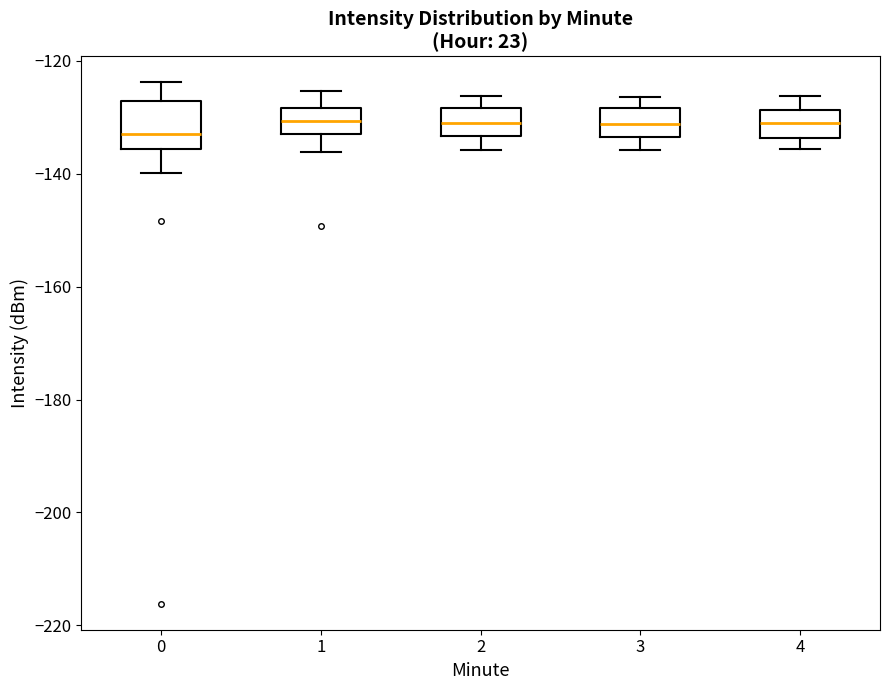

Reading left to right, transcribe this box plot: for each box, give where its median line is, the range the box spans, and where its two whiskers end, as read against the y-axis. The values are not printed on the chart, so give them approximately, as read against the axis.

0: median -132, box -136 to -128, whiskers -140 to -124
1: median -130, box -134 to -128, whiskers -136 to -126
2: median -130, box -134 to -128, whiskers -136 to -126
3: median -132, box -134 to -128, whiskers -136 to -126
4: median -130, box -134 to -128, whiskers -136 to -126